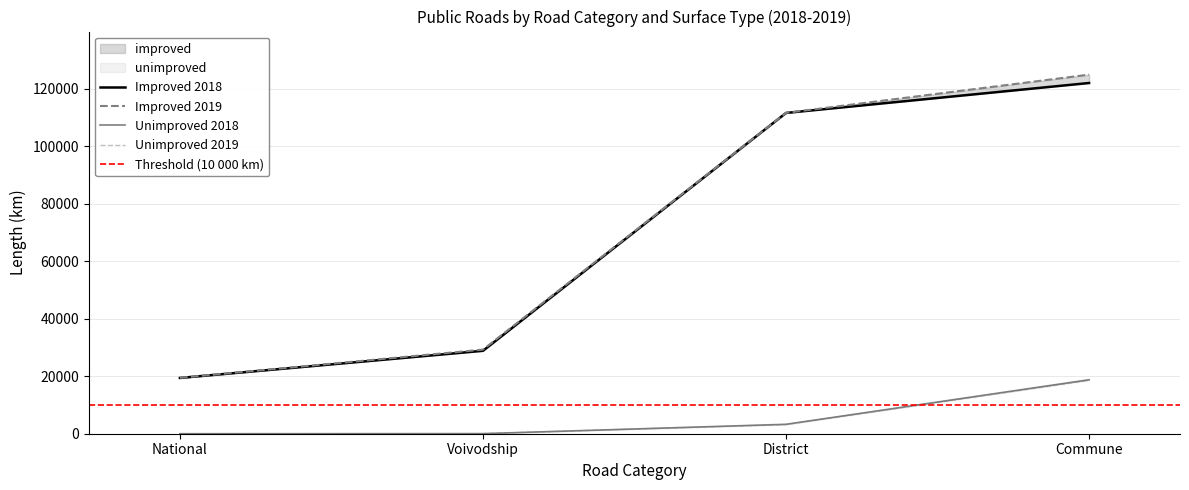

What position from the right is District?

2